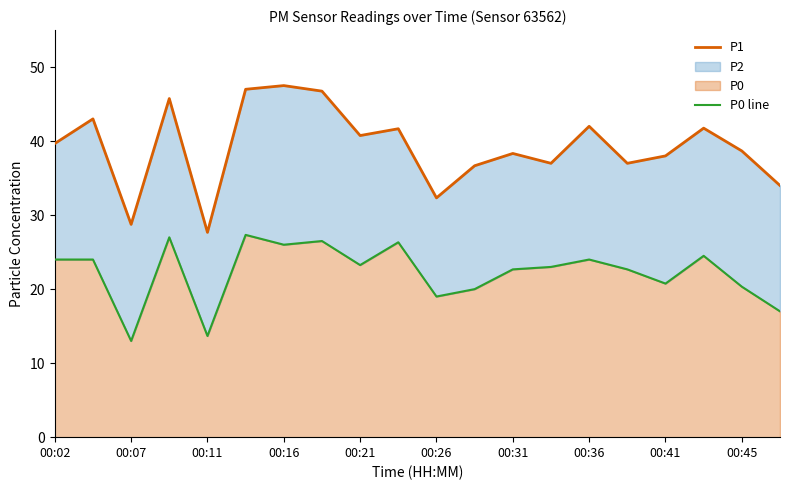

How many data points in P0 line are above 23?

10